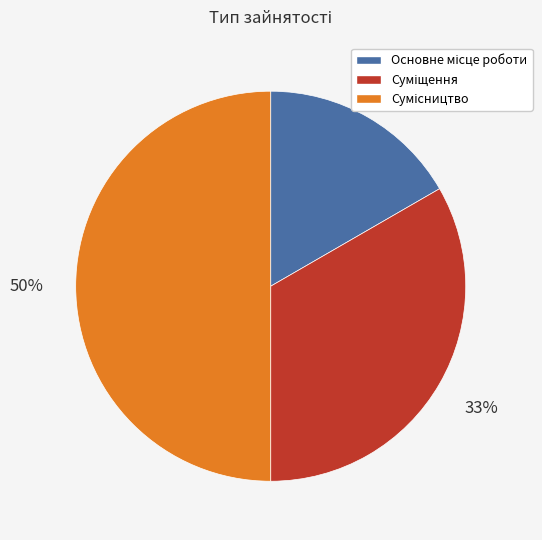

To the nearest percent, what is the average slice percentage?

33%